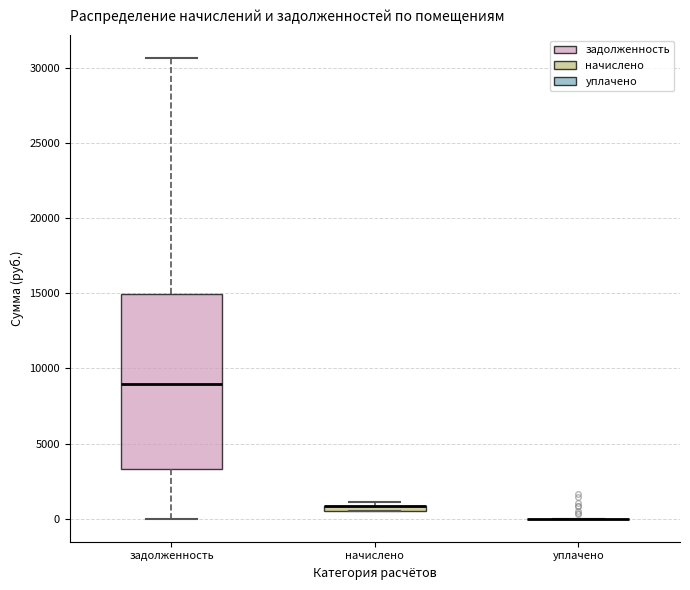

Comparing the boxes themselves (not the whiskers), which one is the tallest?

задолженность